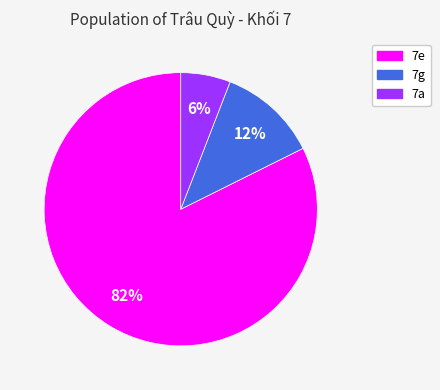

What is the smallest slice in the pie chart?

7a